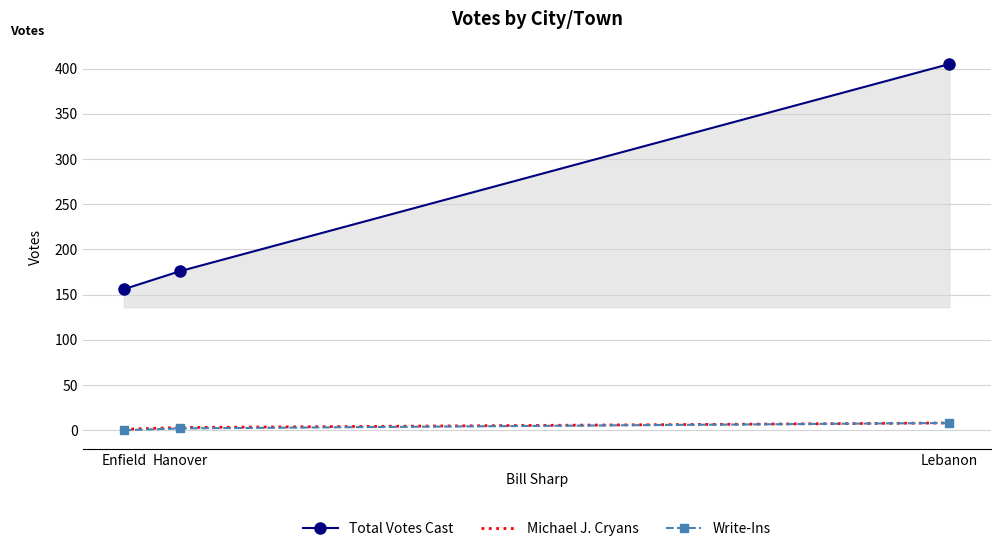

What is the sum of all Michael J. Cryans values?

12